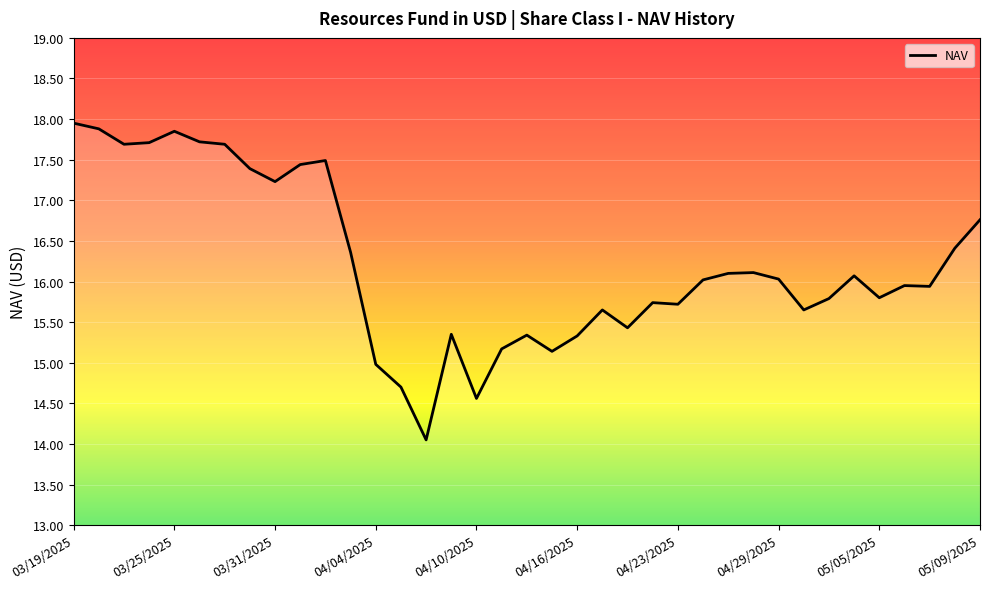

How many lines are shown in the chart?

1